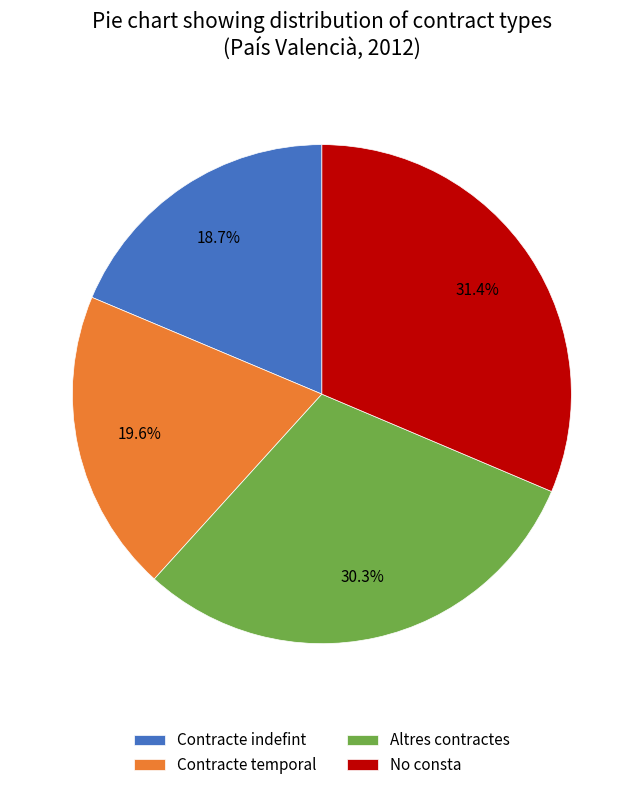

Is it true that Contracte temporal is 20% of the pie?

True